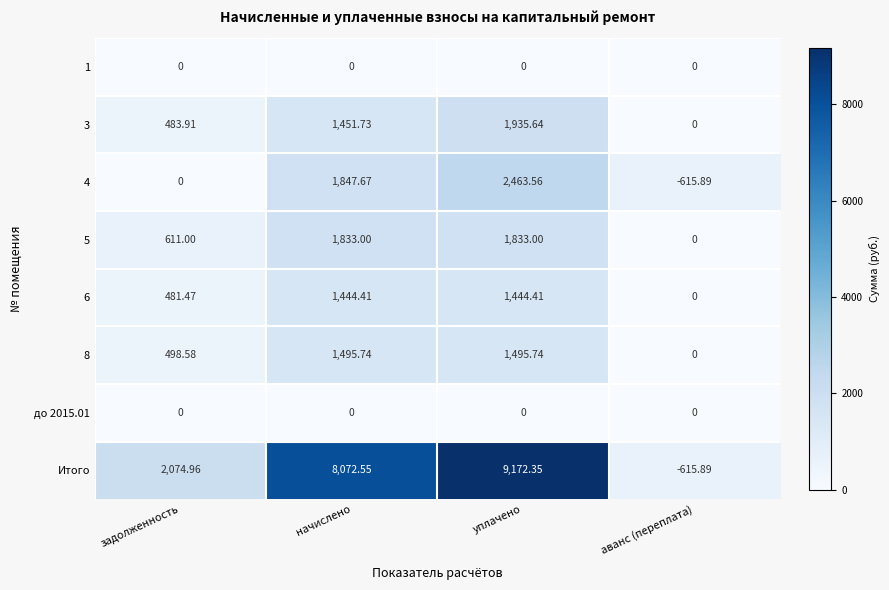

At which label is 4 closest to 923?

задолженность